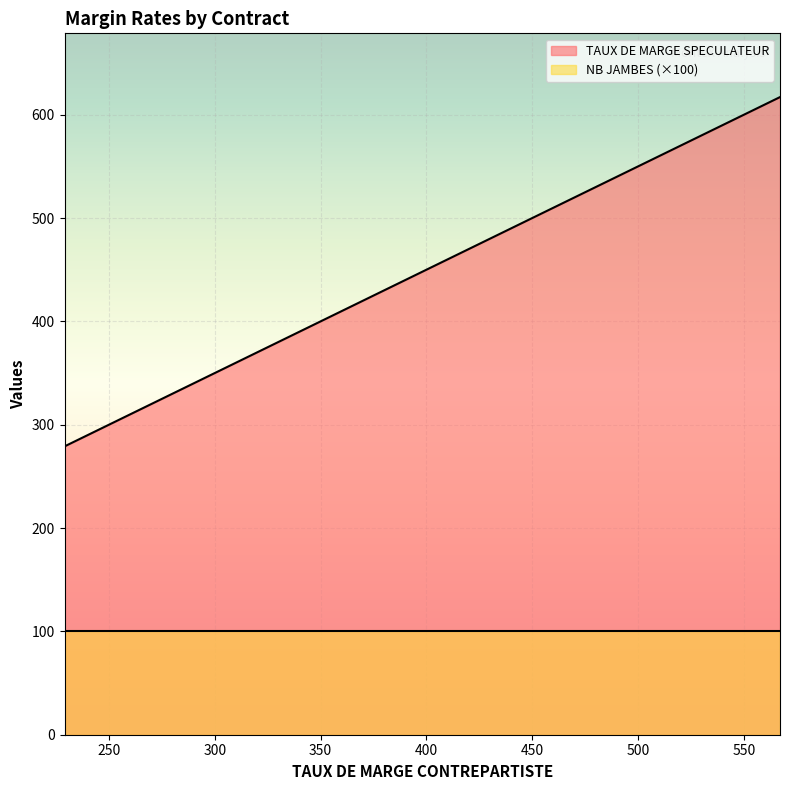

True or false: TAUX DE MARGE SPECULATEUR and NB JAMBES intersect in this chart.

False